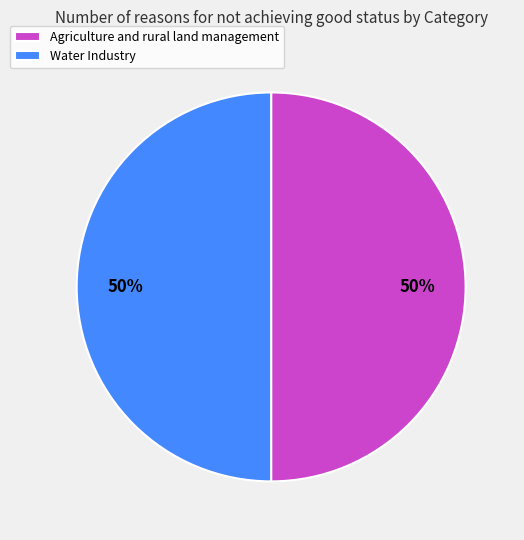

To the nearest percent, what portion does Agriculture and rural land management represent?

50%